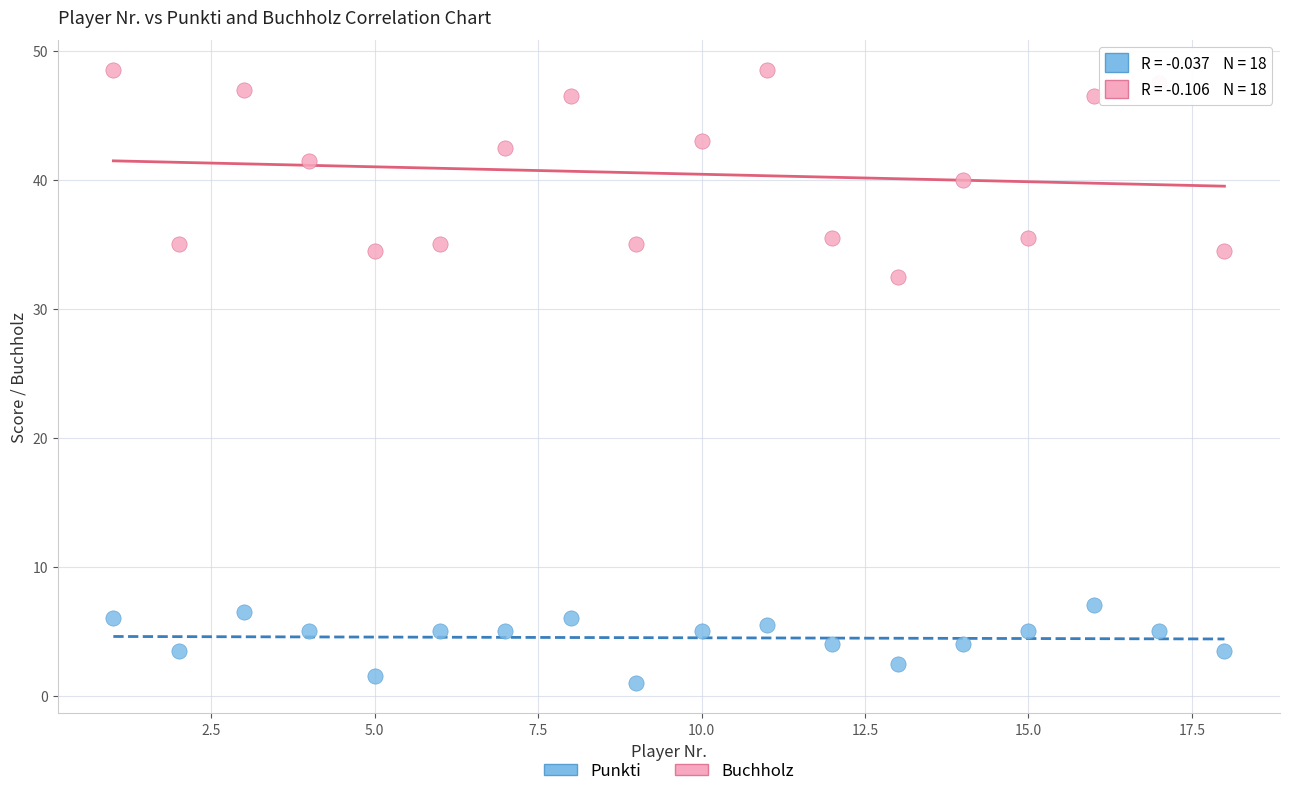

What are all the series names shown in the legend?

Punkti, Buchholz